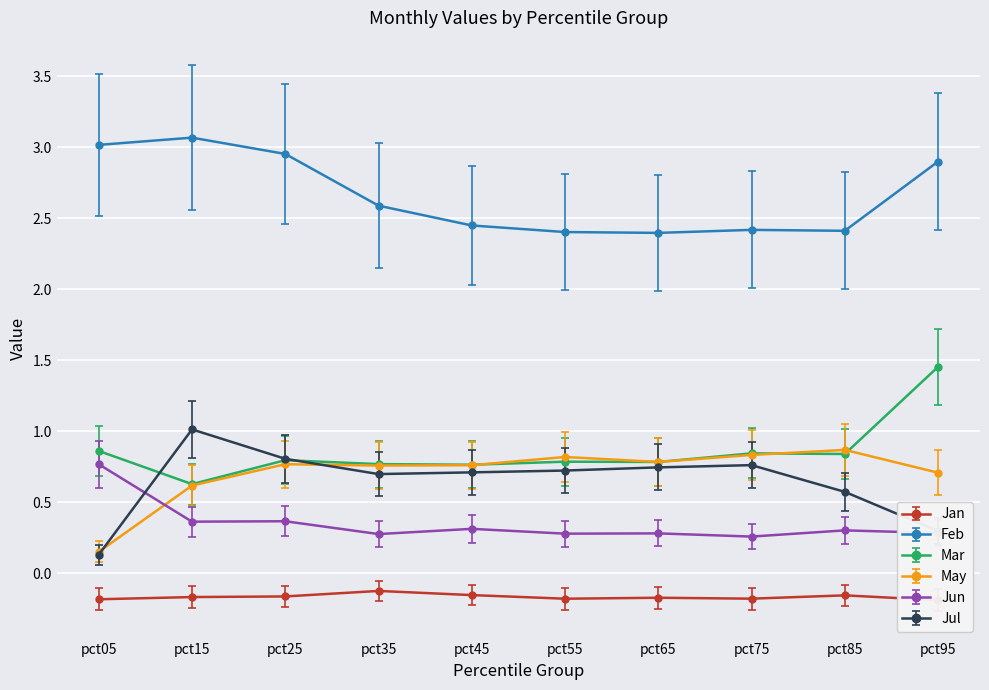

How many interior local peaks does the Feb series have?

2